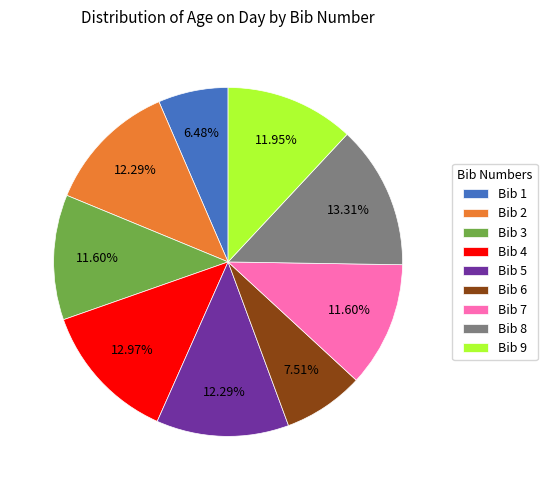

What is the ratio of the value at Bib 8 to the value at Bib 1?

2.1